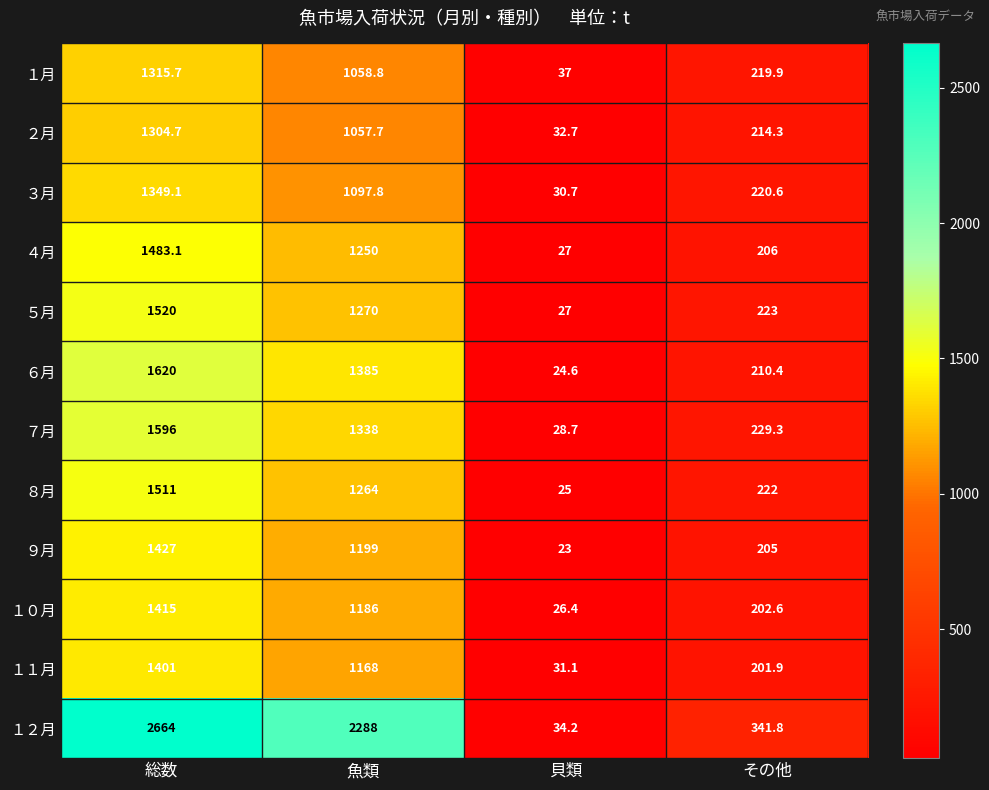

How many distinct data groups are displayed?

12